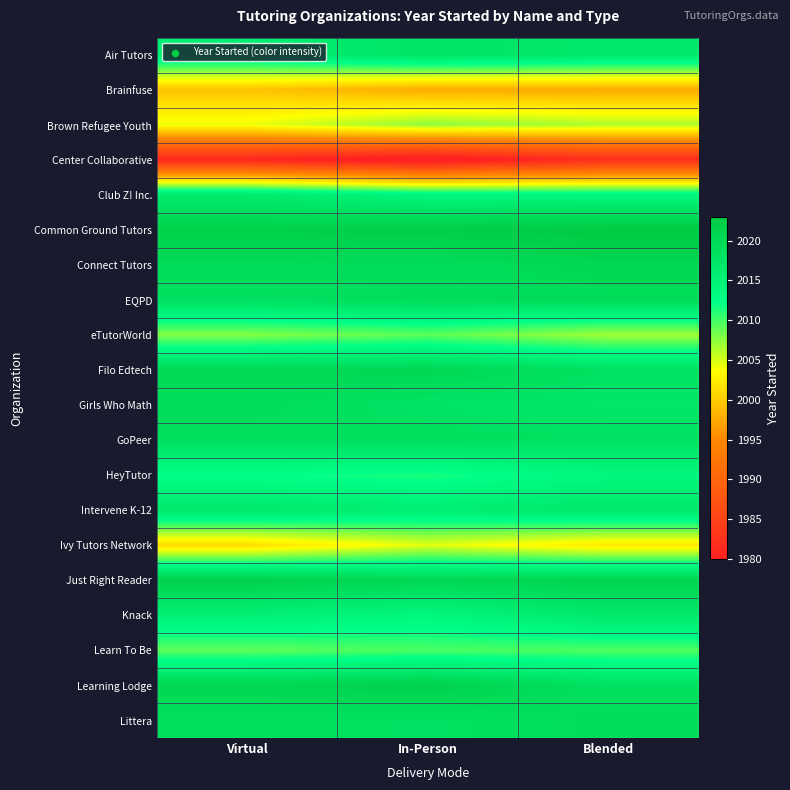

What is the total value across all series at In-Person?

40256.6